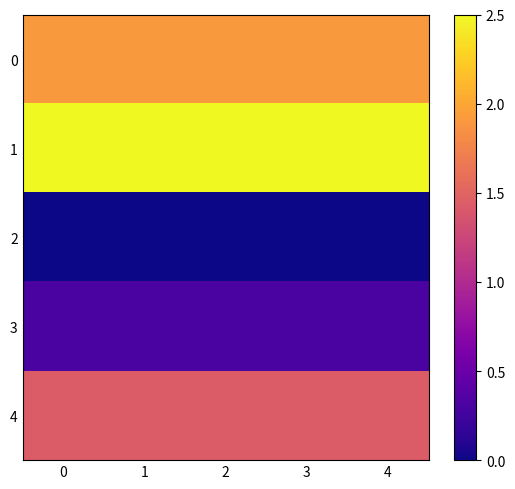

Between 2 and 0, which is larger?

2